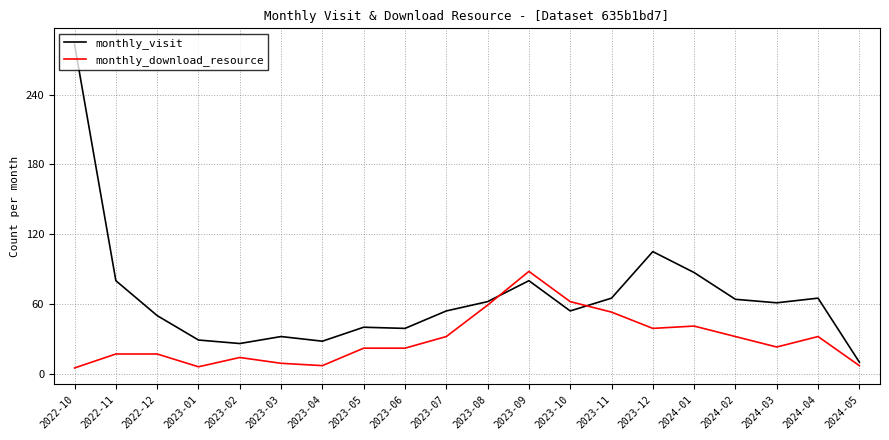

Rank the series at 2023-03 from highest to lowest value.

monthly_visit, monthly_download_resource